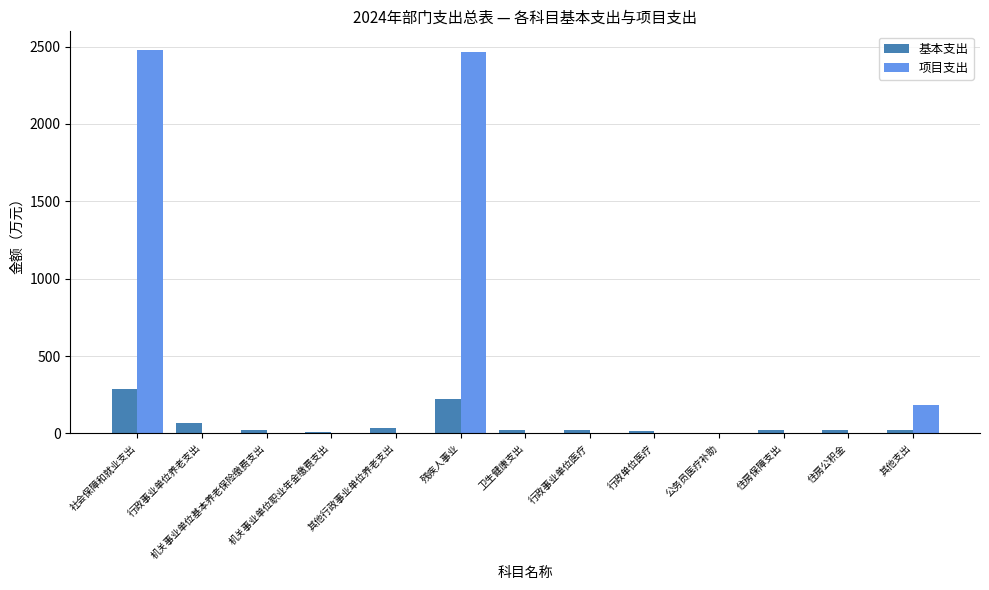

What is the sum of all 基本支出 values?

747.4